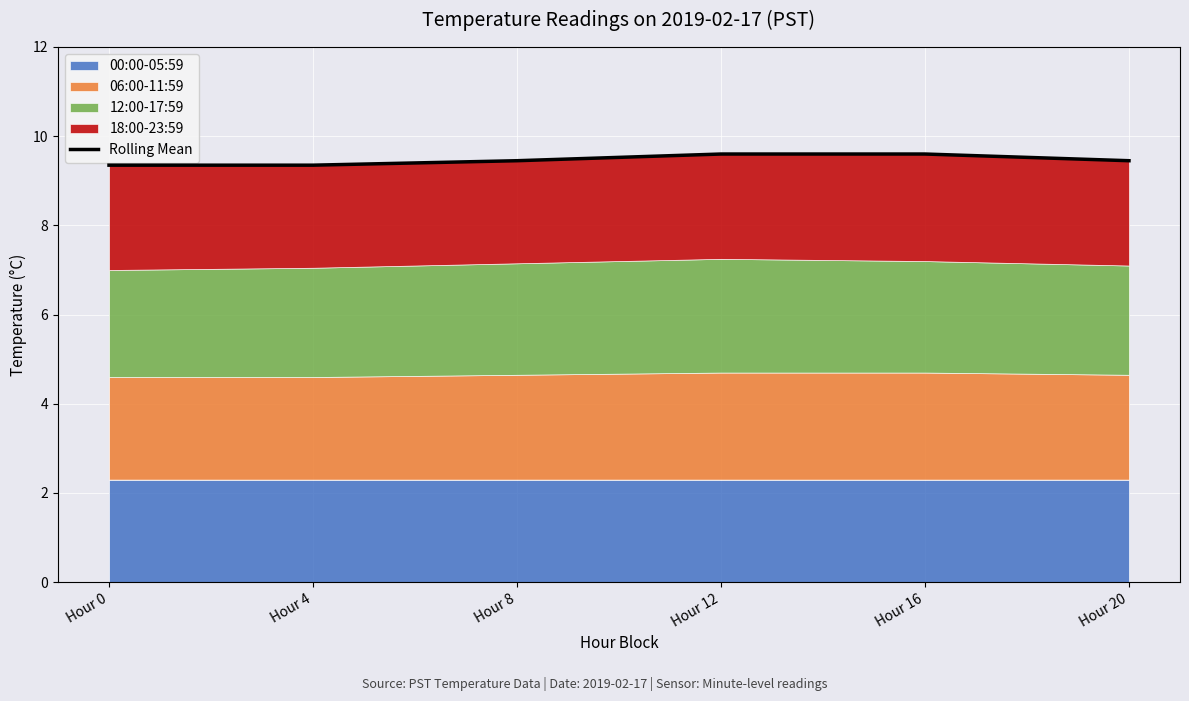

Reading left to right, transcribe all the data shown in this chart.

Hour 0=9.3	Hour 4=9.3	Hour 8=9.4	Hour 12=9.6	Hour 16=9.6	Hour 20=9.5